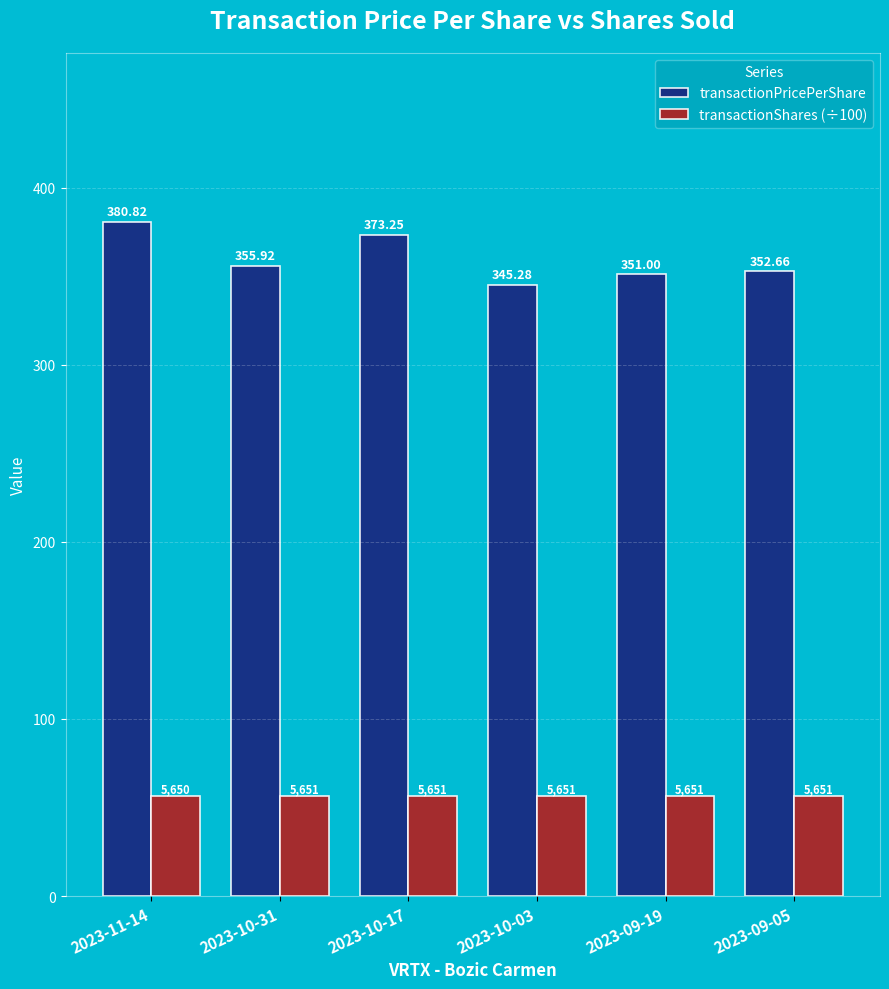

What is the label of the 2nd bar from the left?

2023-10-31